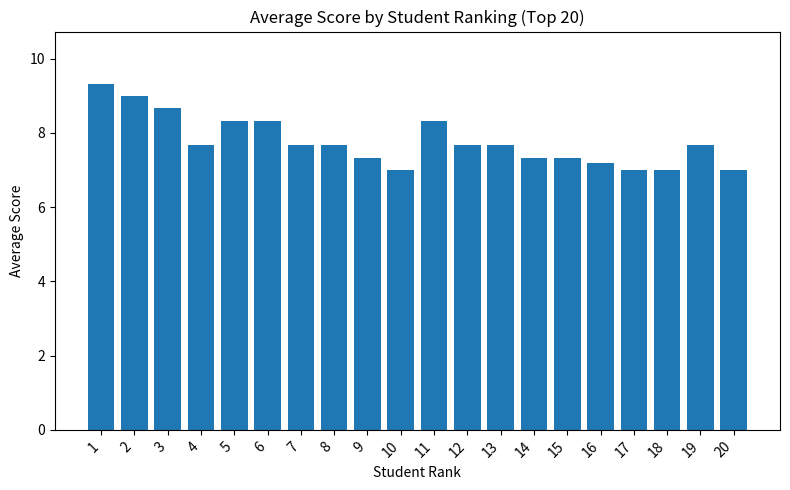

Reading right to left, extract all data points from this chart.

7.0	7.7	7.0	7.0	7.2	7.3	7.3	7.7	7.7	8.3	7.0	7.3	7.7	7.7	8.3	8.3	7.7	8.7	9.0	9.3